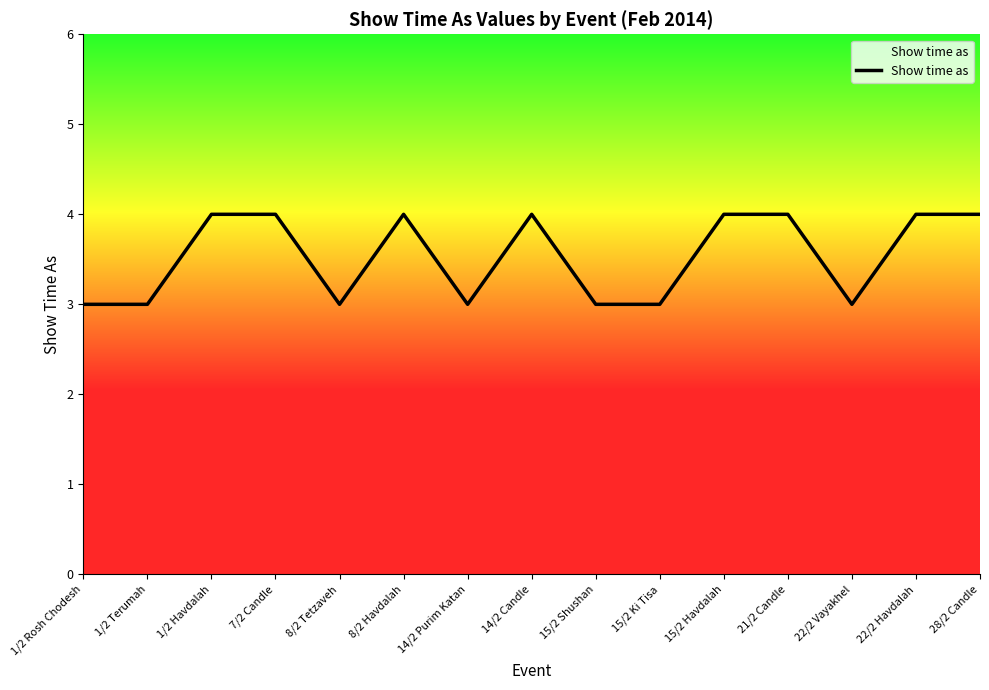

What is the smallest value displayed?

3